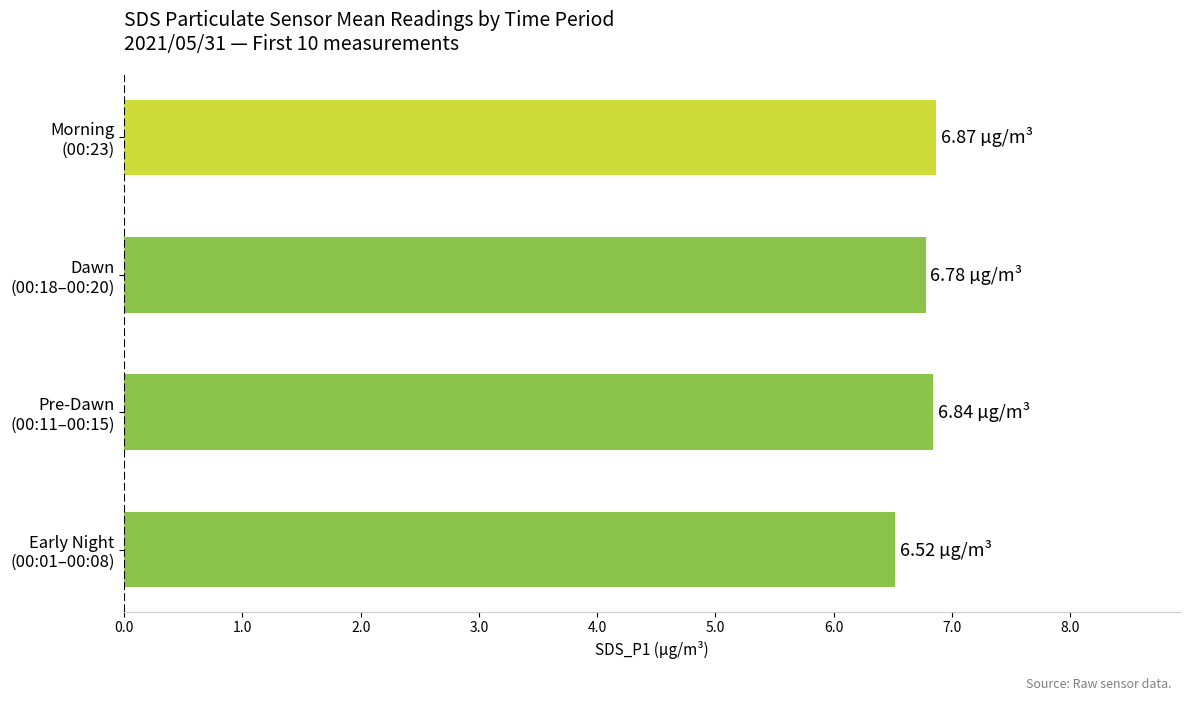

What is the sum of all values?

27.0